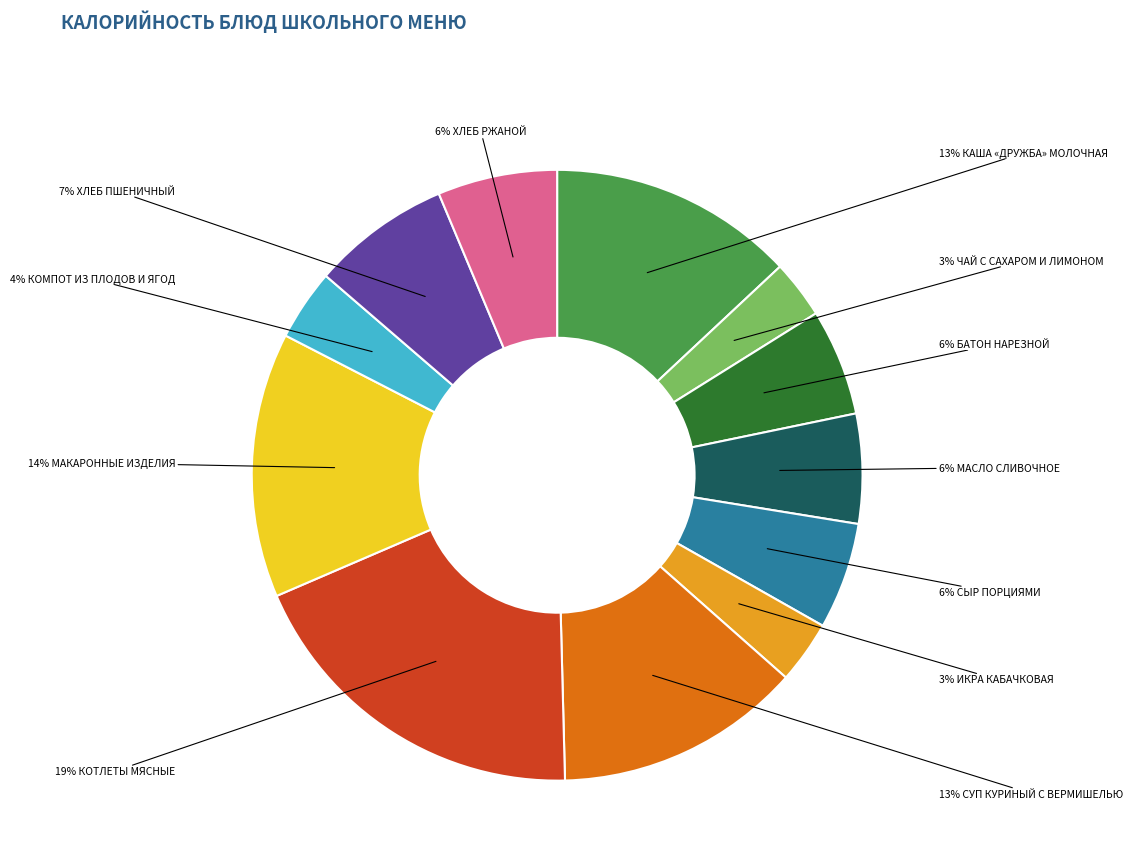

To the nearest percent, what is the difference between the largest and smallest slice percentages?

16%